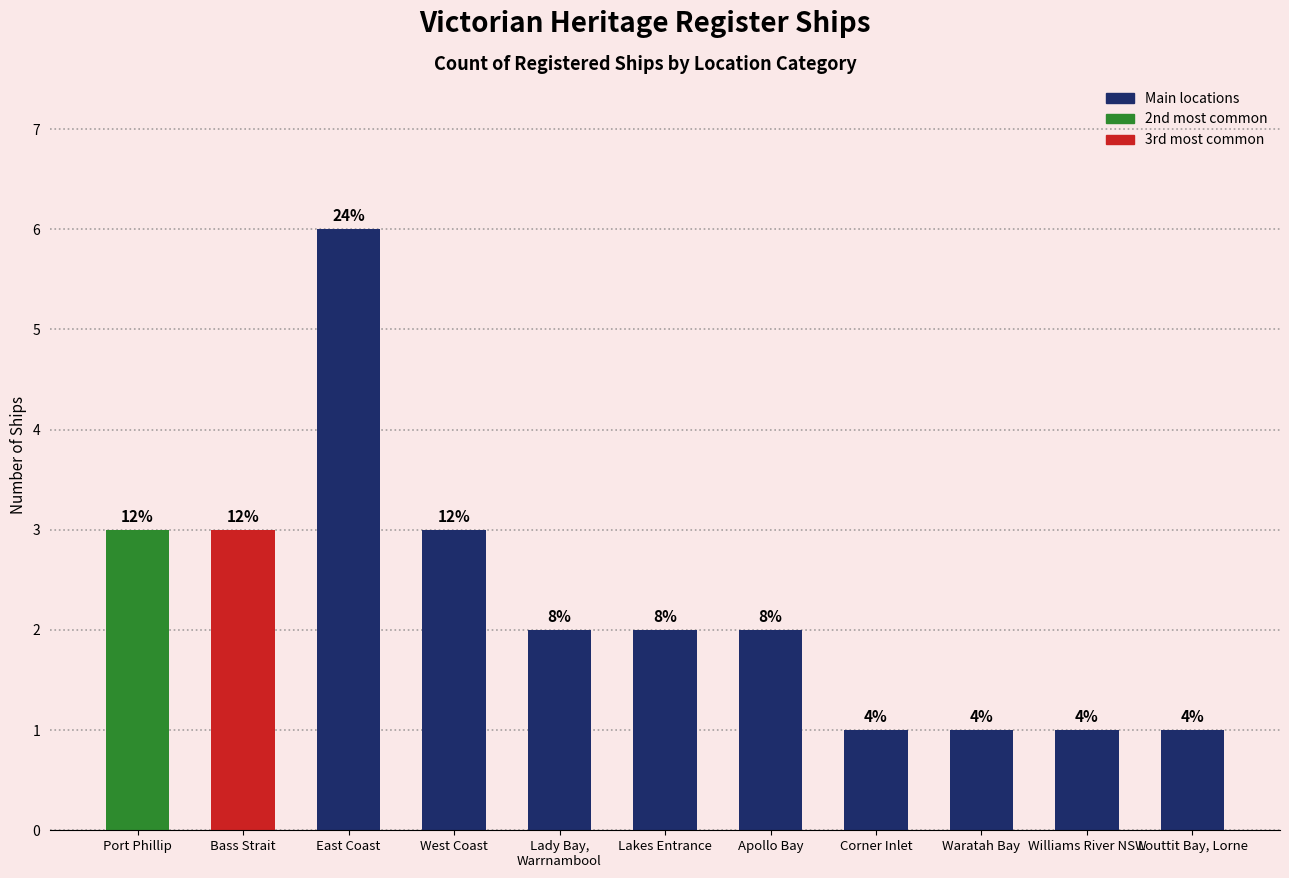

How many values are between 1 and 3?

10